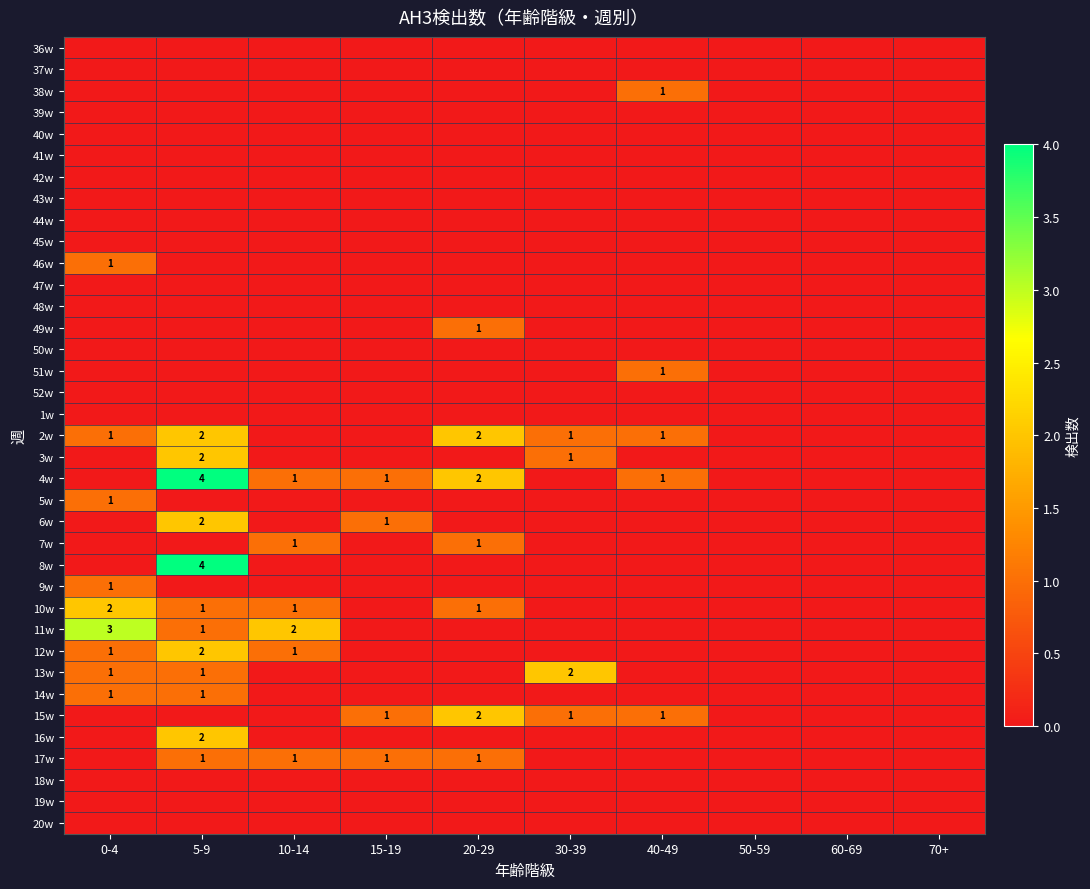

True or false: 49w has a value of 1 at 20-29.

True